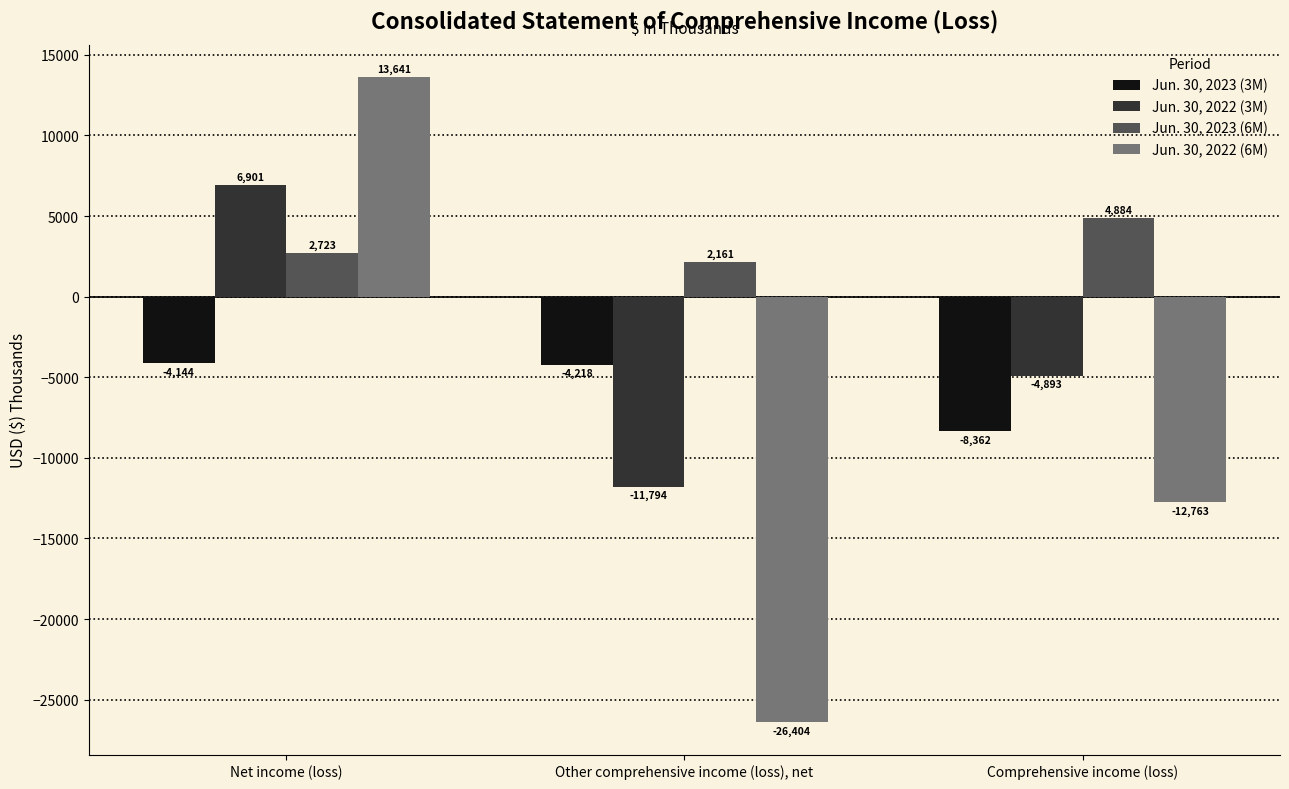

What is the difference between the Jun. 30, 2022 (6M) values at Net income (loss) and Other comprehensive income (loss), net?

40045